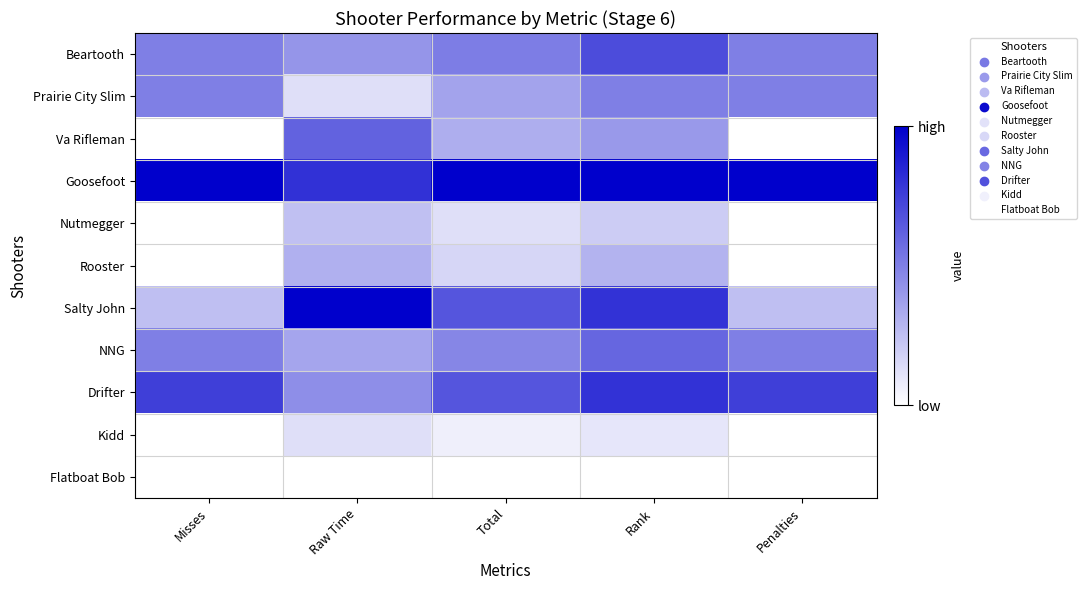

At Raw Time, list the series in order from largest to smallest.

Salty John, Goosefoot, Va Rifleman, Drifter, Beartooth, NNG, Rooster, Nutmegger, Kidd, Prairie City Slim, Flatboat Bob